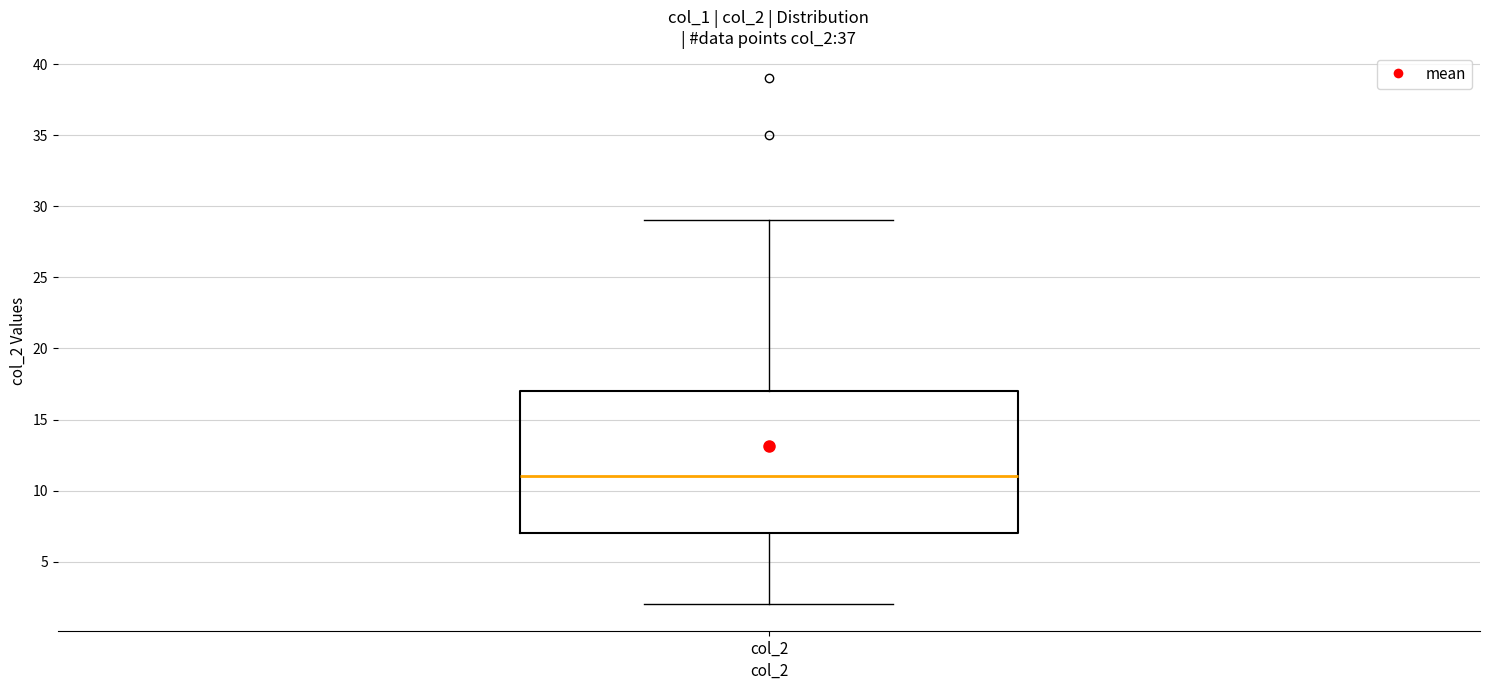

Transcribe this box plot: give where the median line is, the range the box spans, and where the two whiskers end, as read against the y-axis. The values are not printed on the chart, so give them approximately, as read against the axis.

median 11, box 7 to 17, whiskers 2 to 29